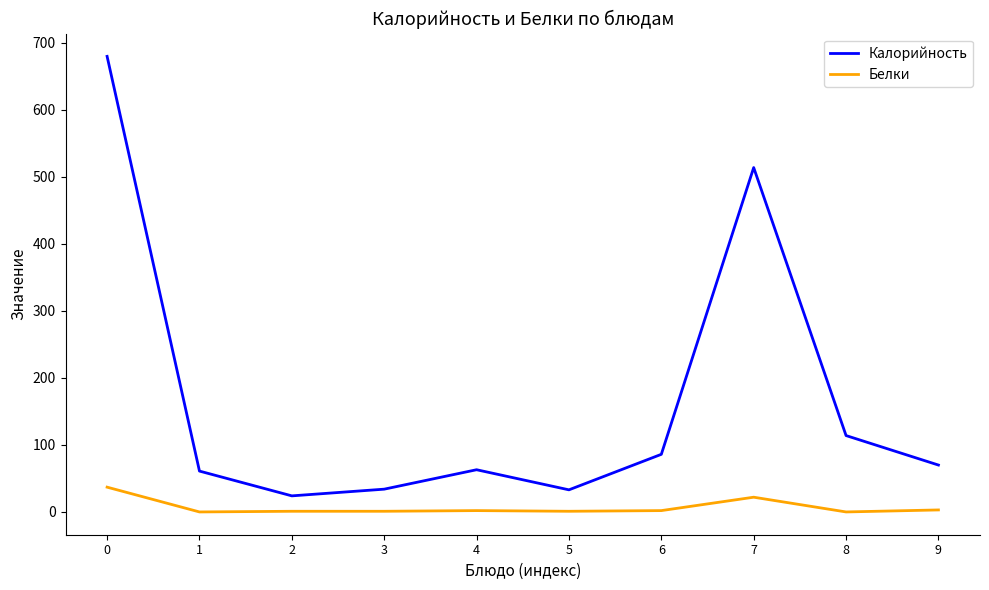

True or false: Калорийность has more than 0 interior local peaks.

True